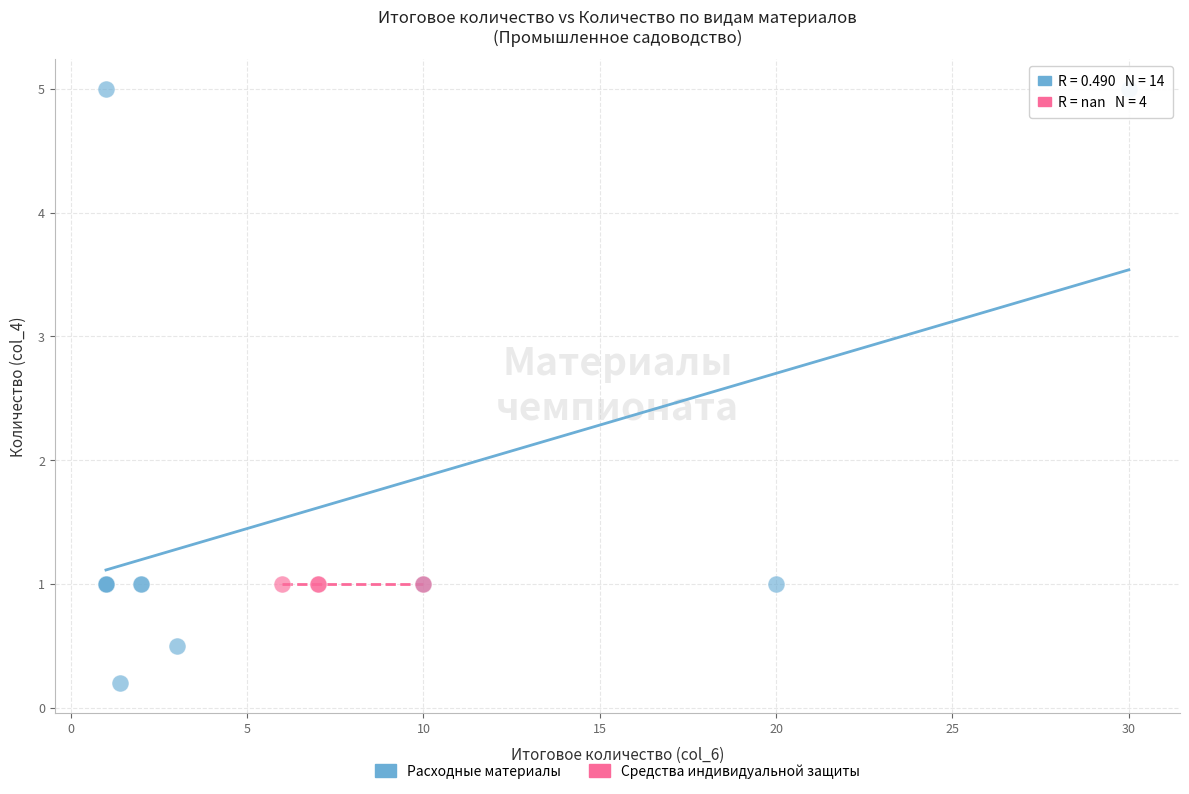

Which series reaches the minimum Y coordinate?

Расходные материалы